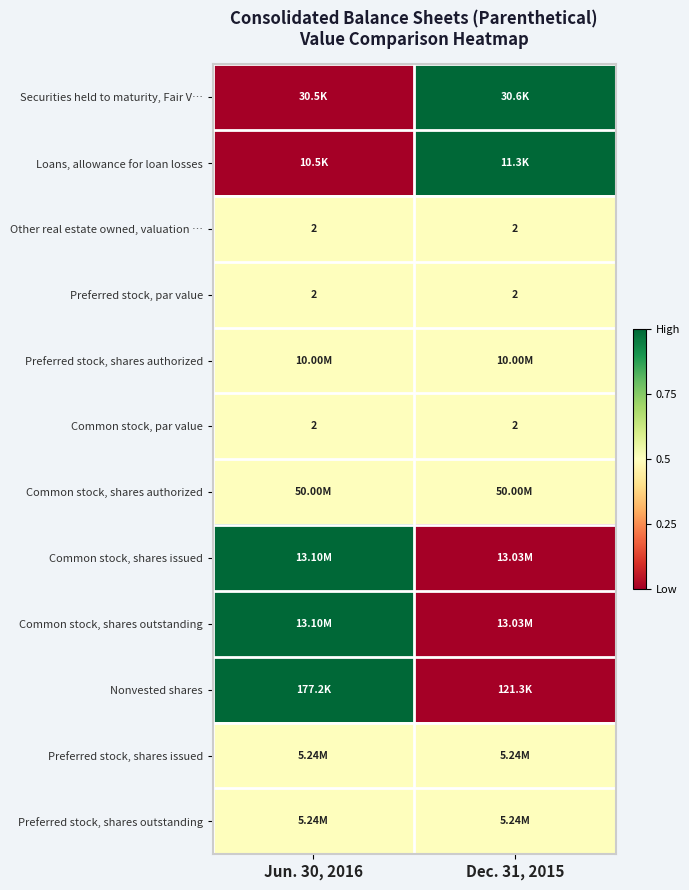

At which category does the chart reach its peak across all series?

Dec. 31, 2015